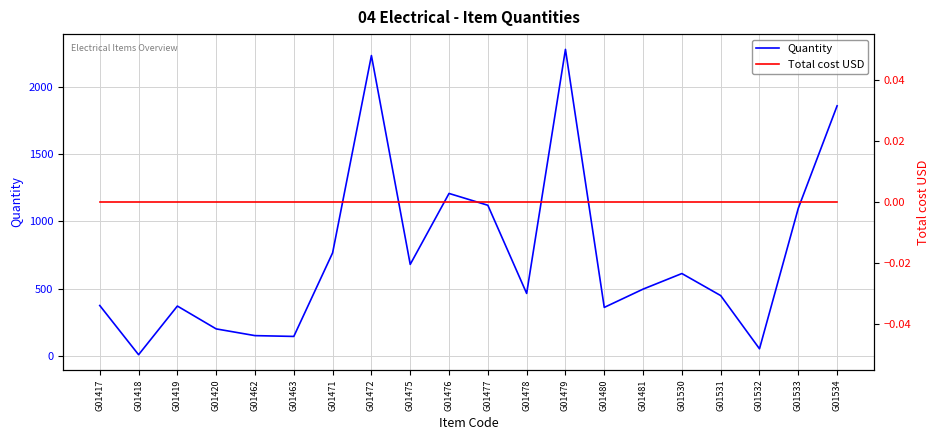

At which category is the sum across all series the highest?

G01479